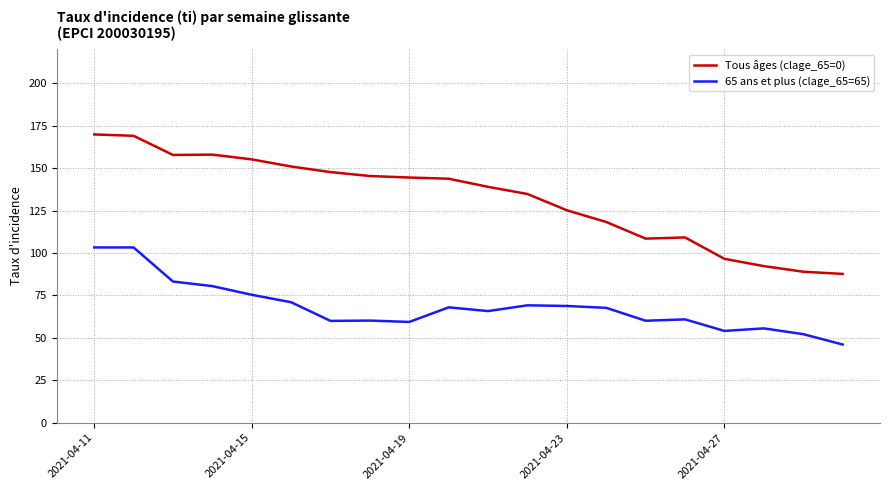

Which series has the widest spread of values?

Tous âges (clage_65=0)